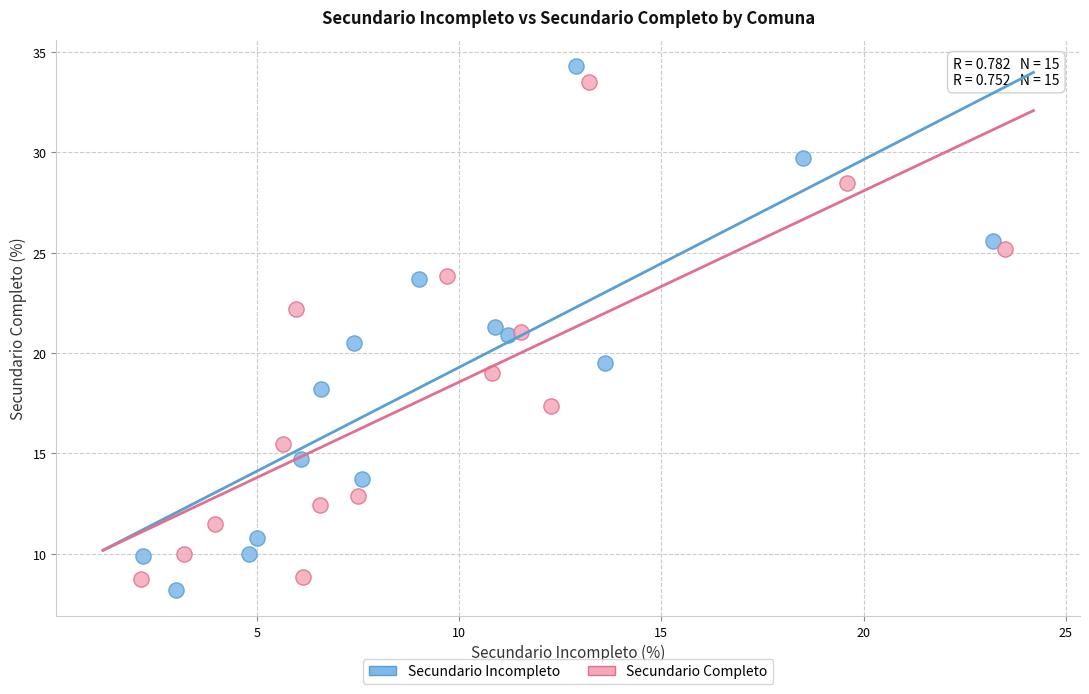

What are all the series names shown in the legend?

Secundario Incompleto, Secundario Completo